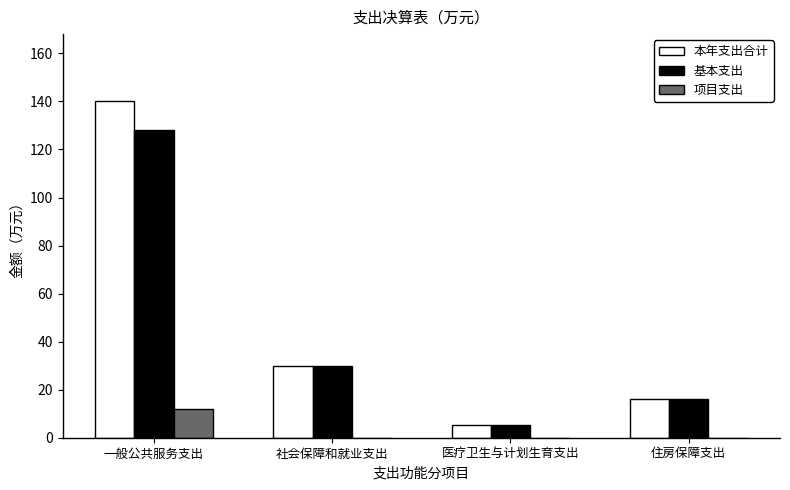

What are all the series names shown in the legend?

本年支出合计, 基本支出, 项目支出